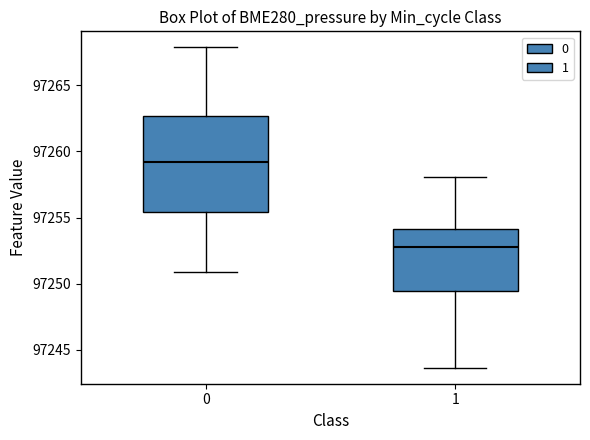

Reading left to right, read every box against the y-axis: the position of its median line, the range the box covers, and the ends of its whiskers. The values are not printed on the chart, so give them approximately, as read against the axis.

0: median 97259.0, box 97255.5 to 97262.5, whiskers 97251.0 to 97268.0
1: median 97253.0, box 97249.5 to 97254.0, whiskers 97243.5 to 97258.0